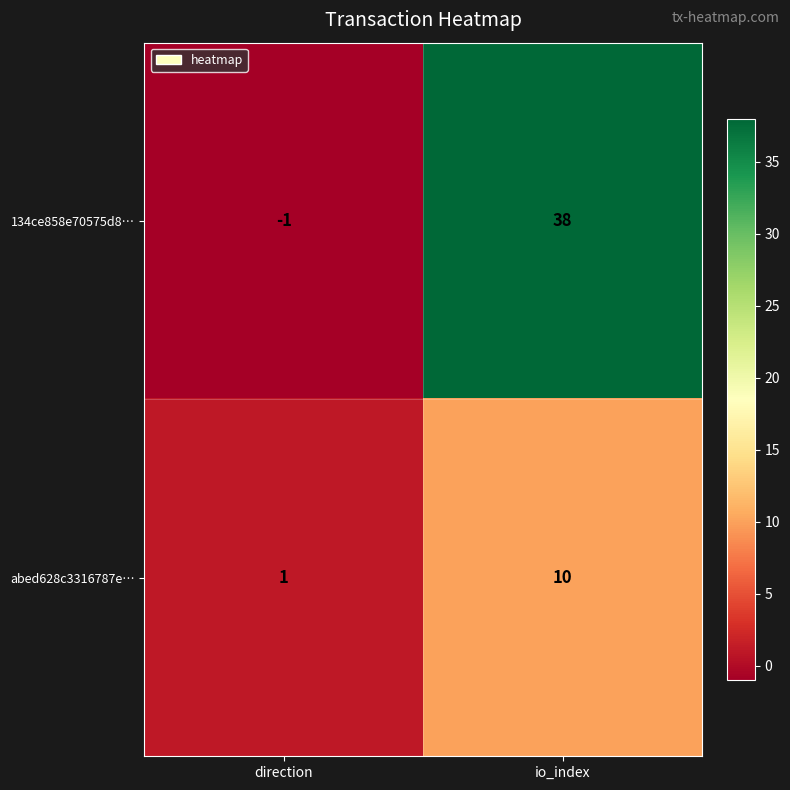

The 134ce858e70575d8… series shows 38 at io_index. True or false?

True